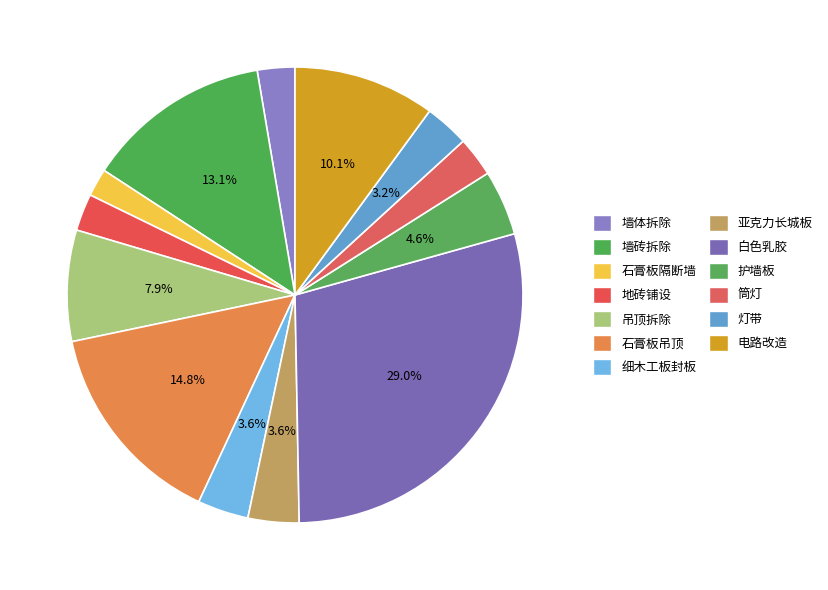

To the nearest percent, what is the combined percentage of 亚克力长城板 and 护墙板?

8%